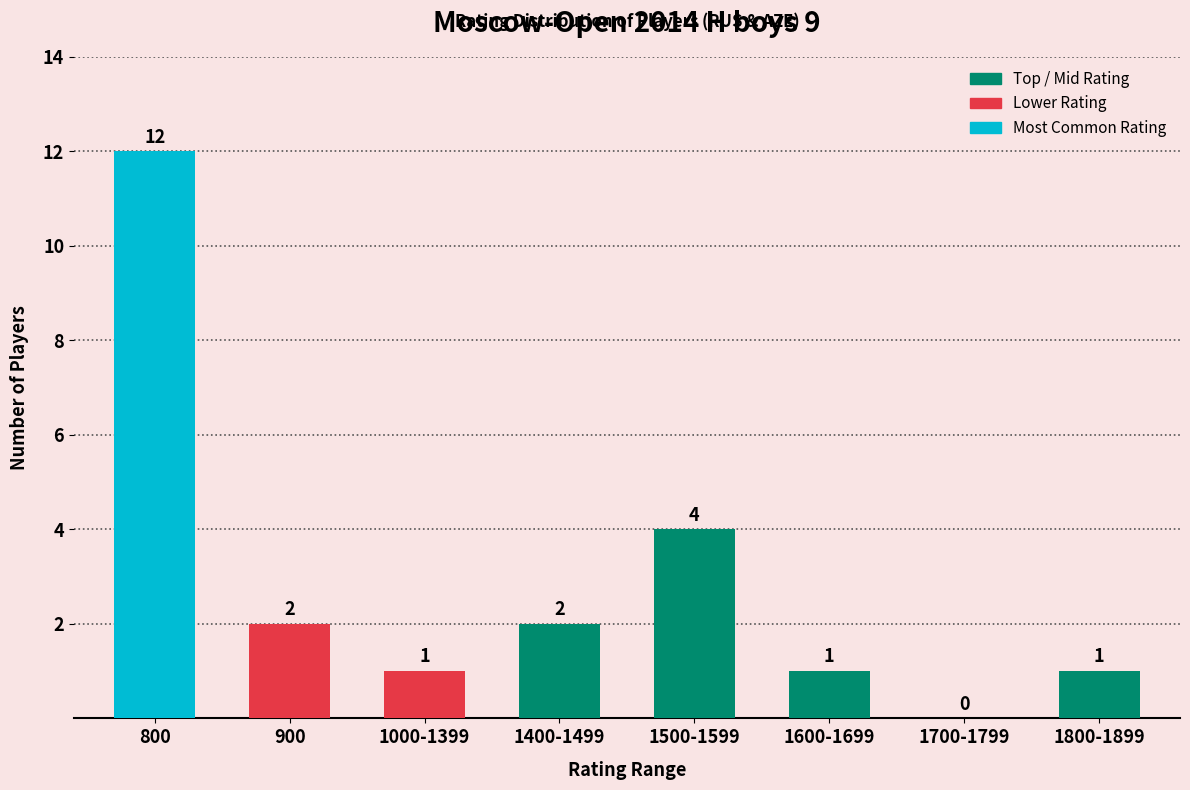

At which label does the data first exceed 2?

800